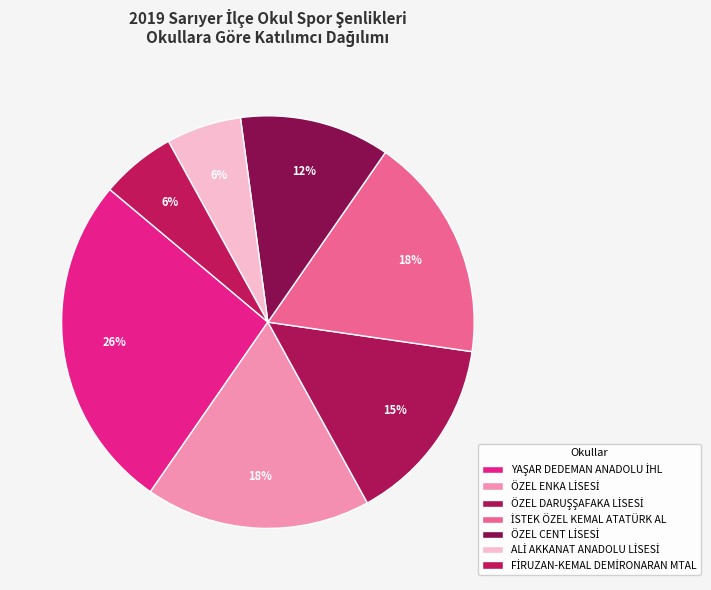

Which slice is the smallest?

ALİ AKKANAT ANADOLU LİSESİ